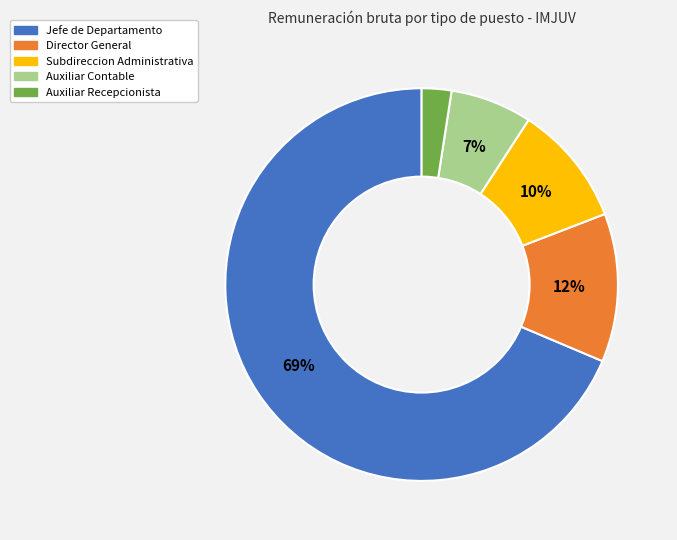

To the nearest percent, what portion does Director General represent?

12%